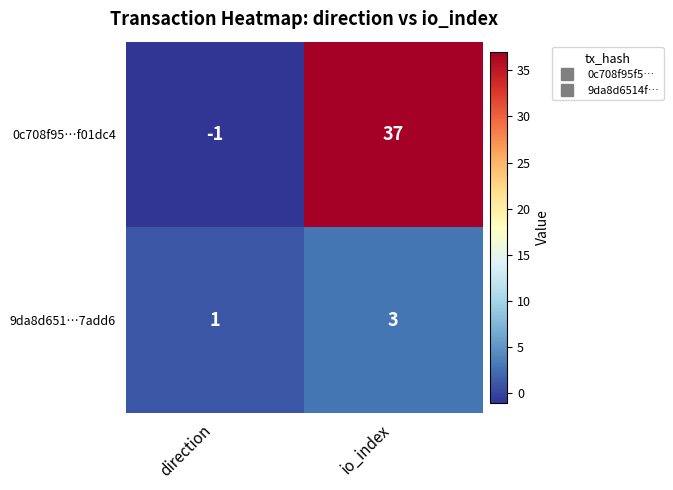

How many distinct data groups are displayed?

2